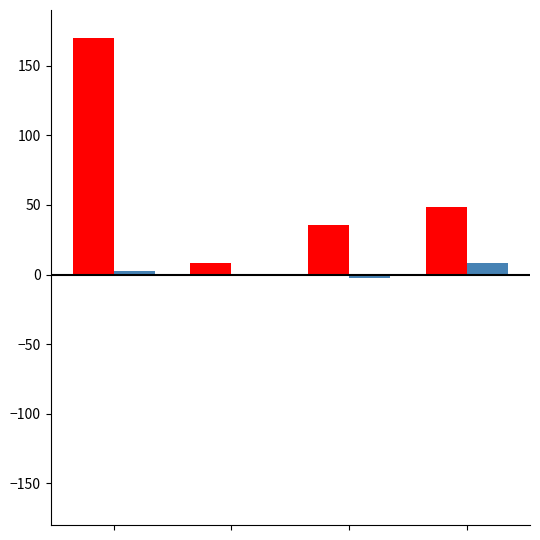

What is the greatest value displayed?

169.8